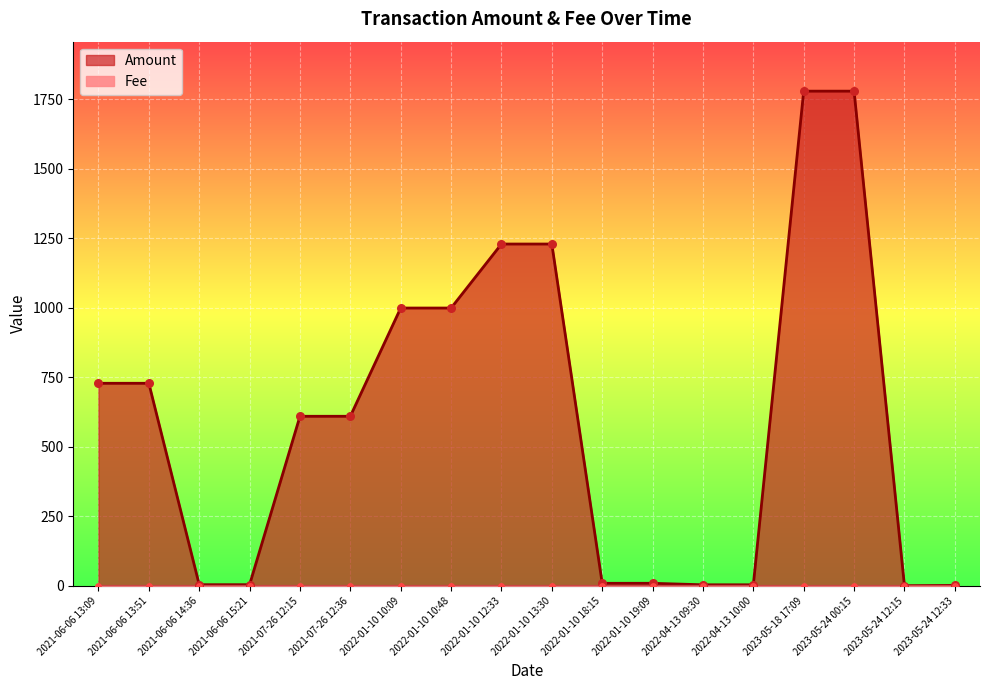

Is the value of Amount at 2023-05-24 12:33 greater than the value of Fee at 2022-01-10 12:33?

Yes